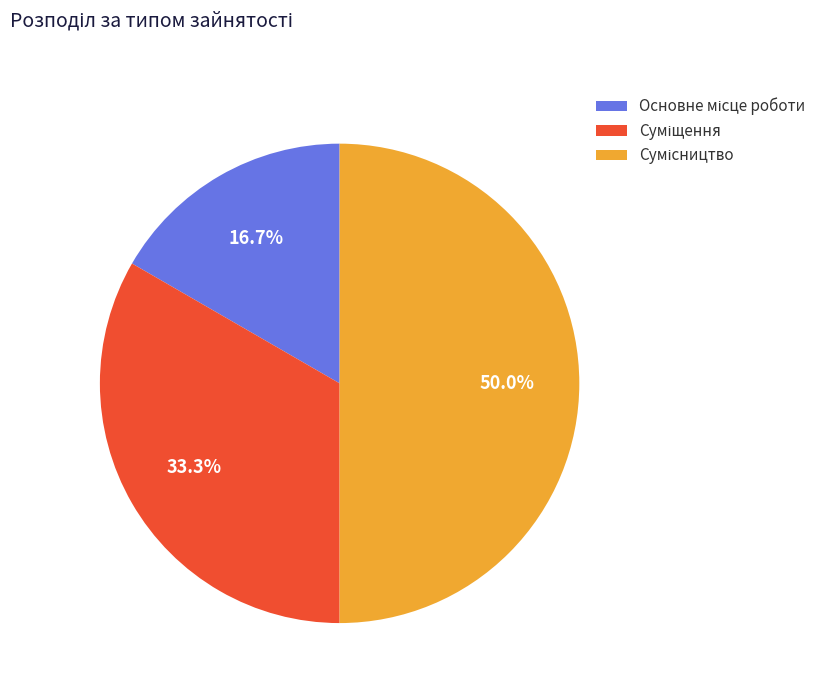

Which slice is the largest?

Сумісництво